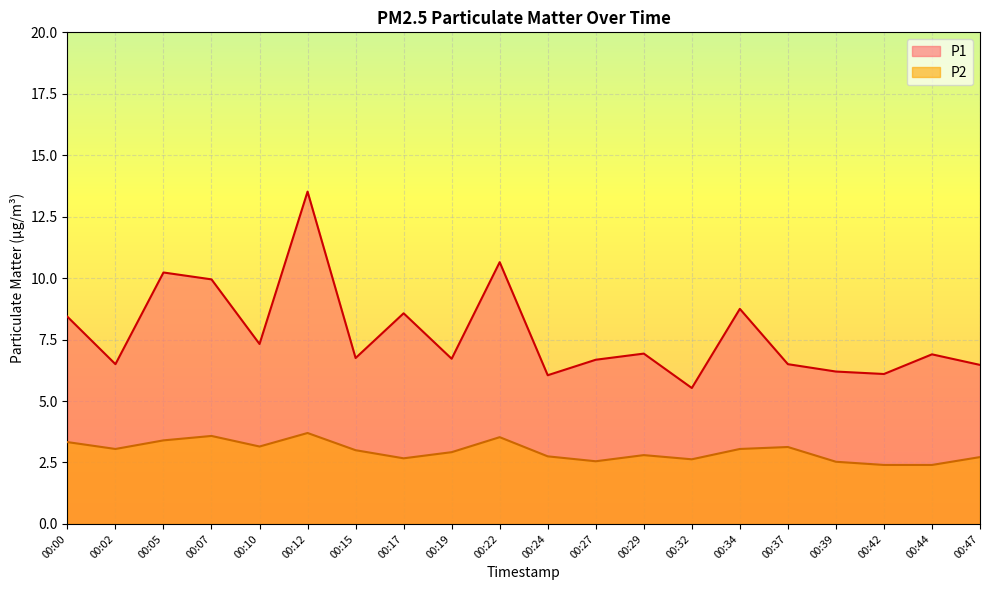

What is the difference between the P2 values at 00:32 and 00:37?

0.5